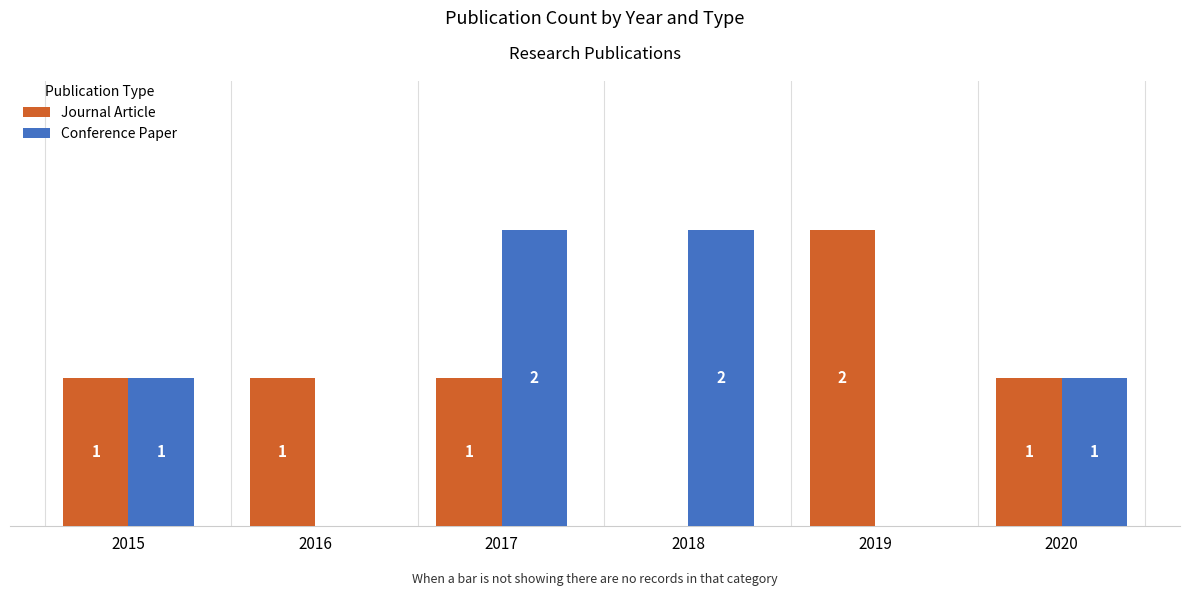

Between 2016 and 2019, which series saw the biggest shift?

Journal Article